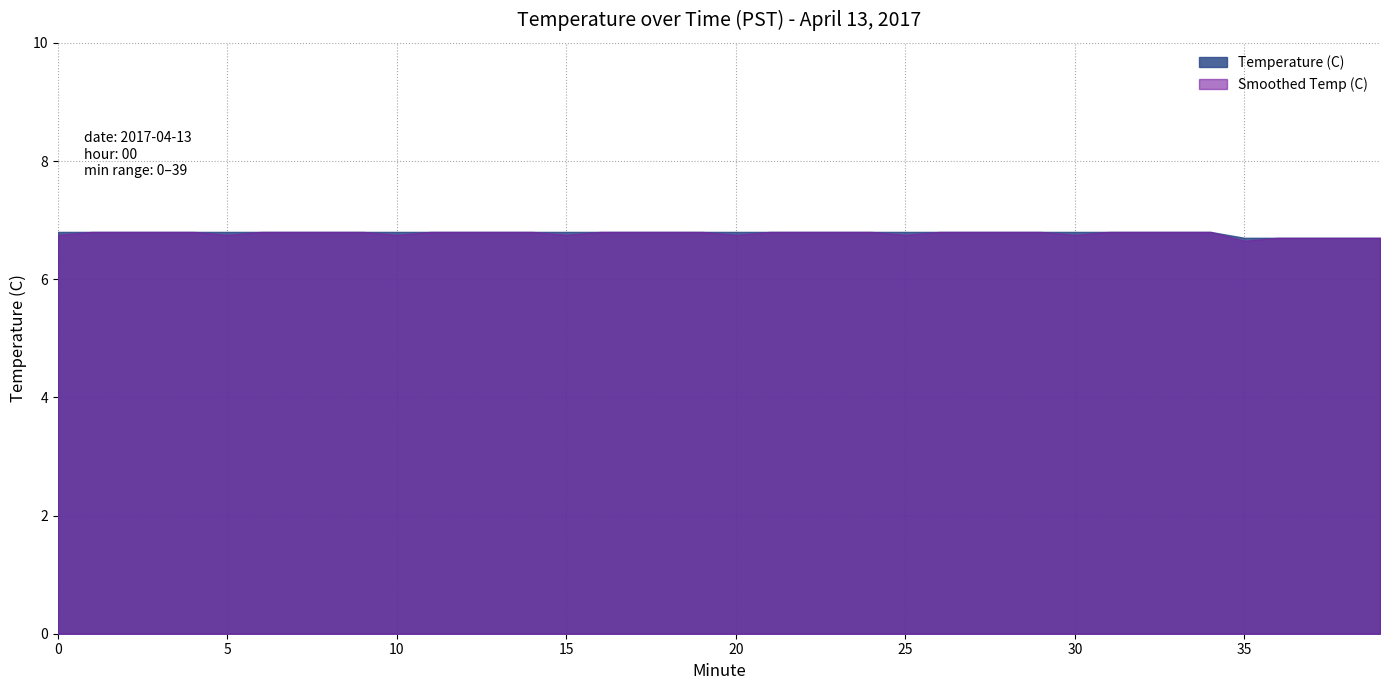

Reading left to right, extract all data points from this chart.

0=6.8	1=6.8	2=6.8	3=6.8	4=6.8	5=6.8	6=6.8	7=6.8	8=6.8	9=6.8	10=6.8	11=6.8	12=6.8	13=6.8	14=6.8	15=6.8	16=6.8	17=6.8	18=6.8	19=6.8	20=6.8	21=6.8	22=6.8	23=6.8	24=6.8	25=6.8	26=6.8	27=6.8	28=6.8	29=6.8	30=6.8	31=6.8	32=6.8	33=6.8	34=6.8	35=6.7	36=6.7	37=6.7	38=6.7	39=6.7